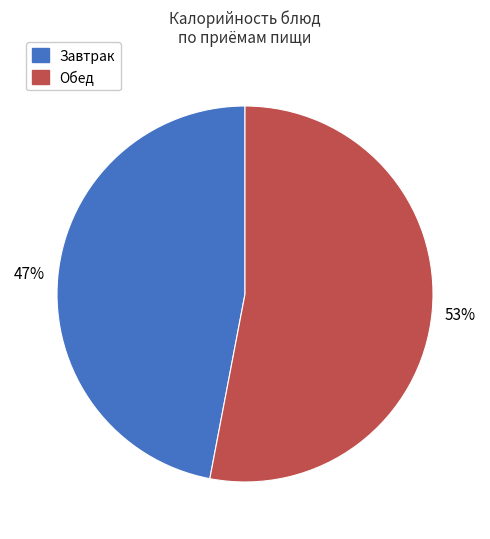

What percentage is the Завтрак slice, to the nearest percent?

47%